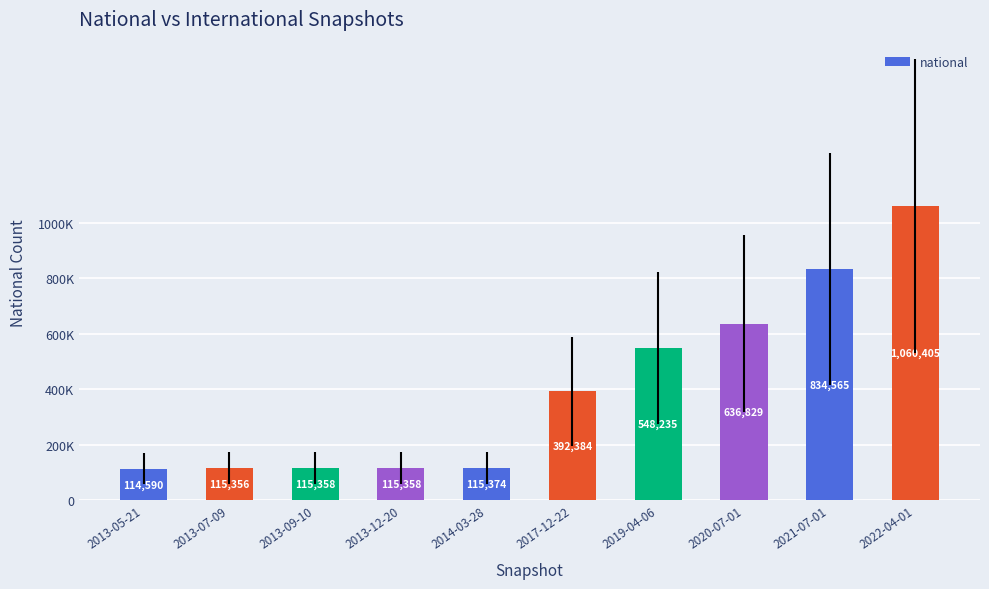

The chart shows a value of 1301119 at 2021-07-01. True or false?

False